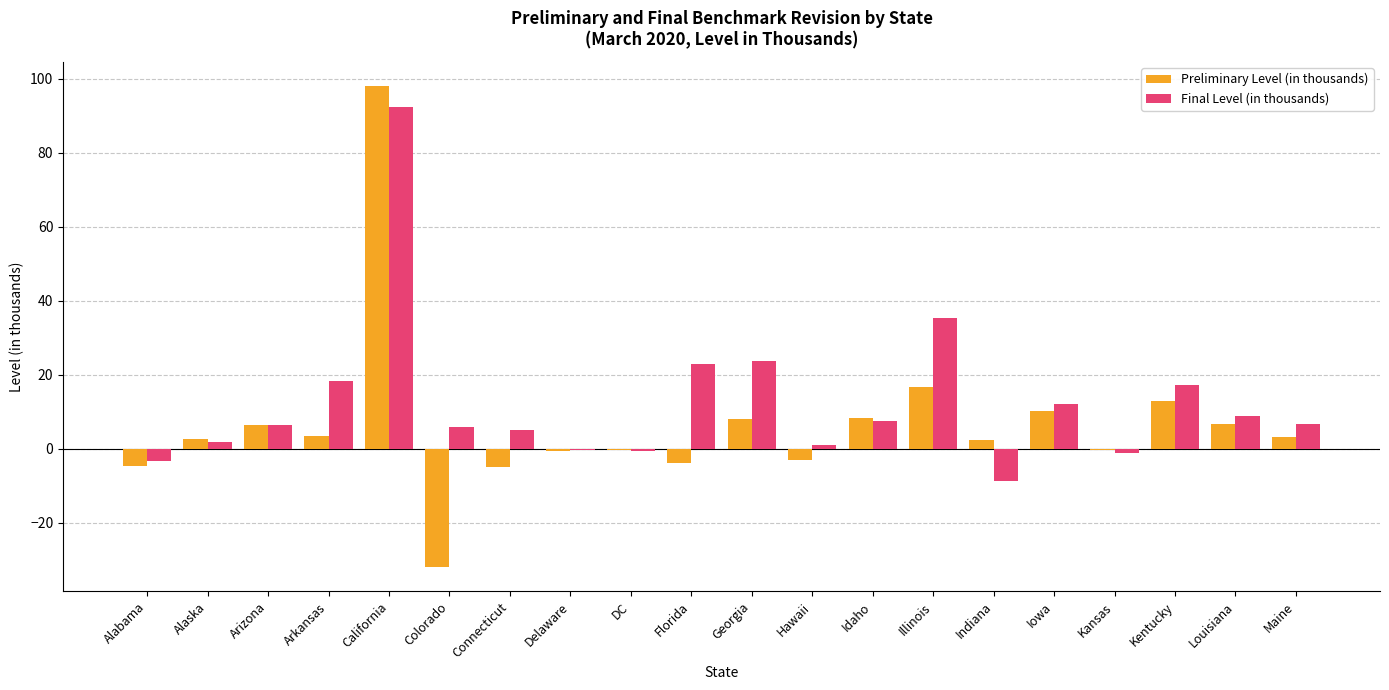

What is the sum of all Final Level (in thousands) values?

251.5